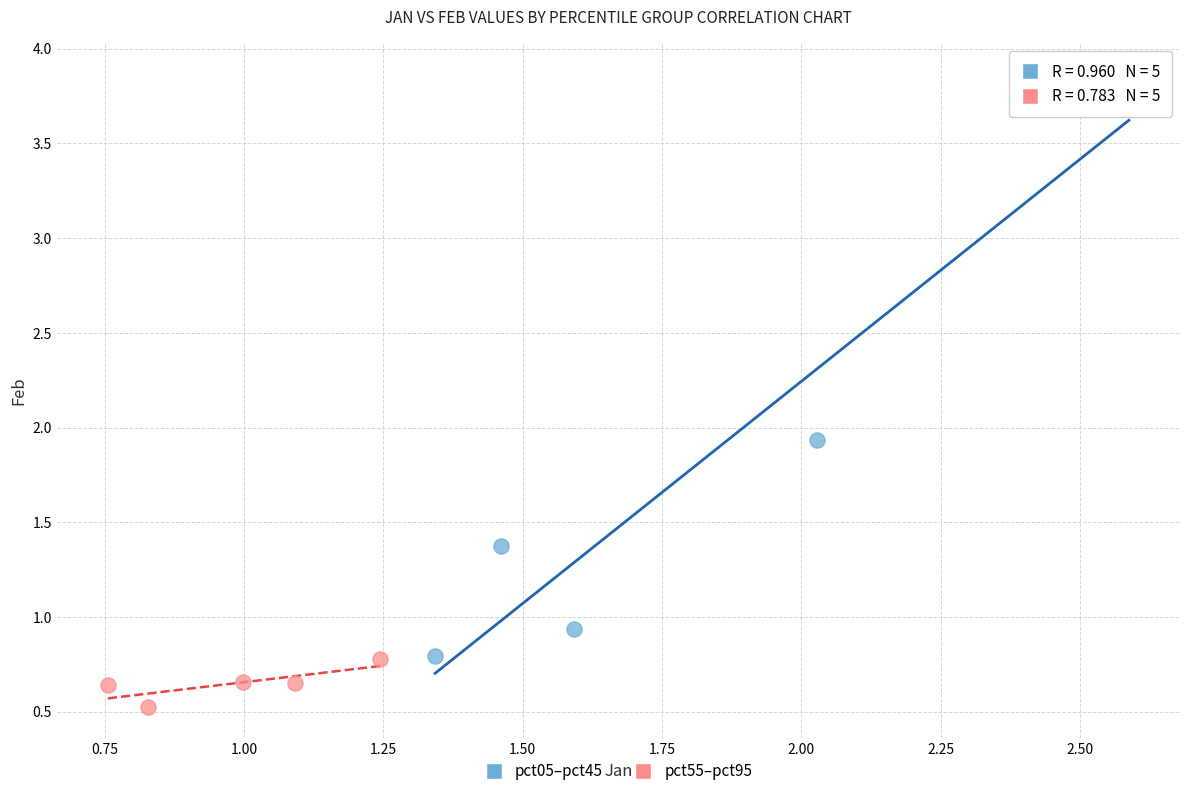

Which series contains the lowest Y value?

pct55–pct95